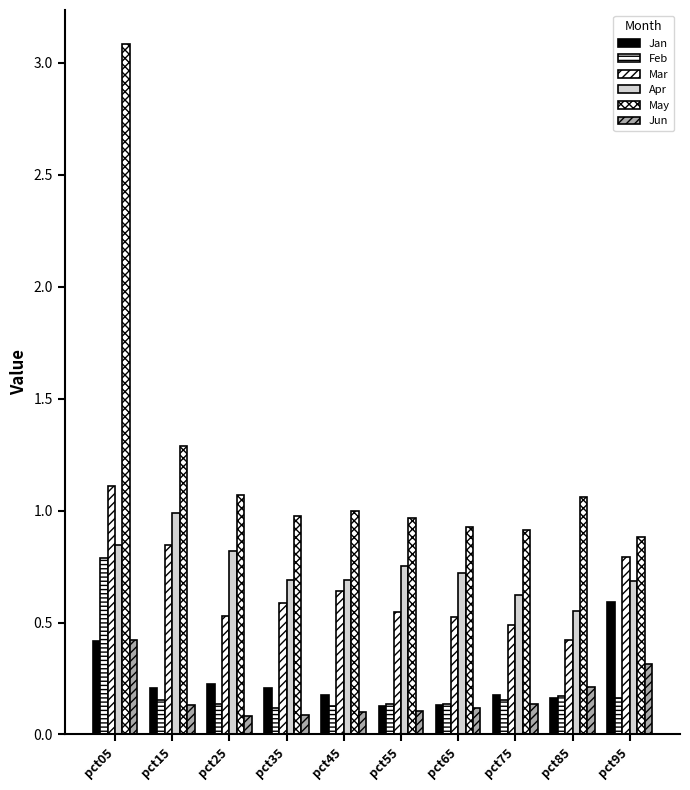

Reading right to left, transcribe all the data shown in this chart.

Jan: 0.6	0.2	0.2	0.1	0.1	0.2	0.2	0.2	0.2	0.4
Feb: 0.2	0.2	0.2	0.1	0.1	0.1	0.1	0.1	0.2	0.8
Mar: 0.8	0.4	0.5	0.5	0.5	0.6	0.6	0.5	0.8	1.1
Apr: 0.7	0.5	0.6	0.7	0.8	0.7	0.7	0.8	1.0	0.8
May: 0.9	1.1	0.9	0.9	1.0	1.0	1.0	1.1	1.3	3.1
Jun: 0.3	0.2	0.1	0.1	0.1	0.1	0.1	0.1	0.1	0.4